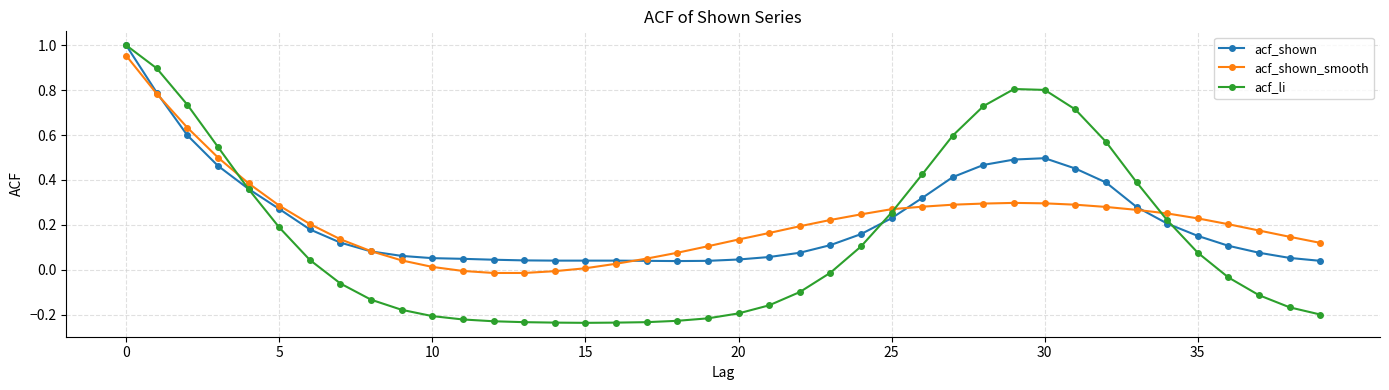

What are all the series names shown in the legend?

acf_shown, acf_shown_smooth, acf_li